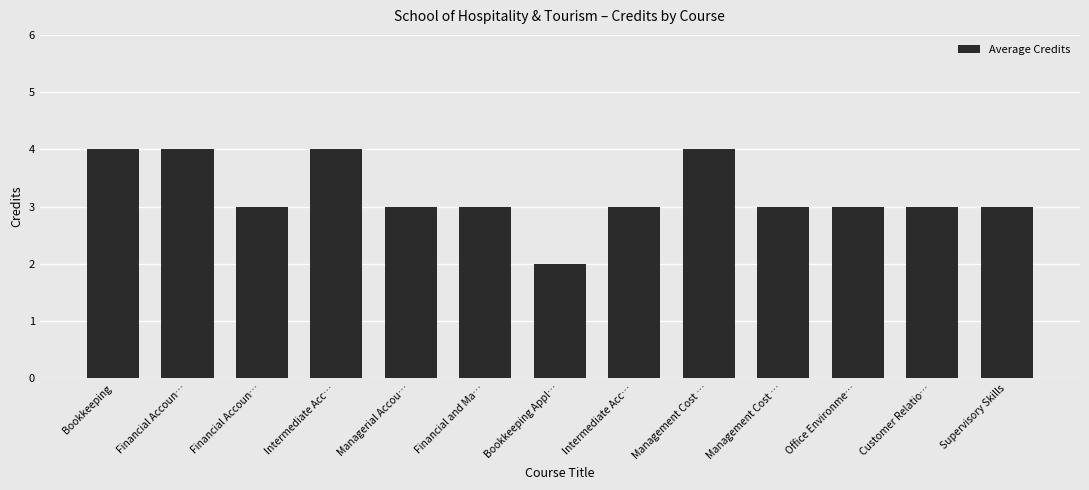

What is the minimum value shown in the chart?

2